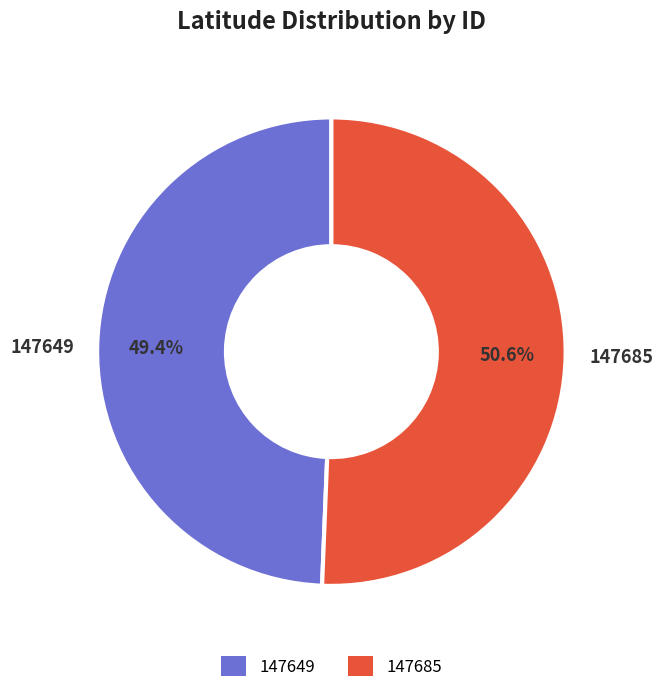

Which category has the biggest portion of the pie?

147685